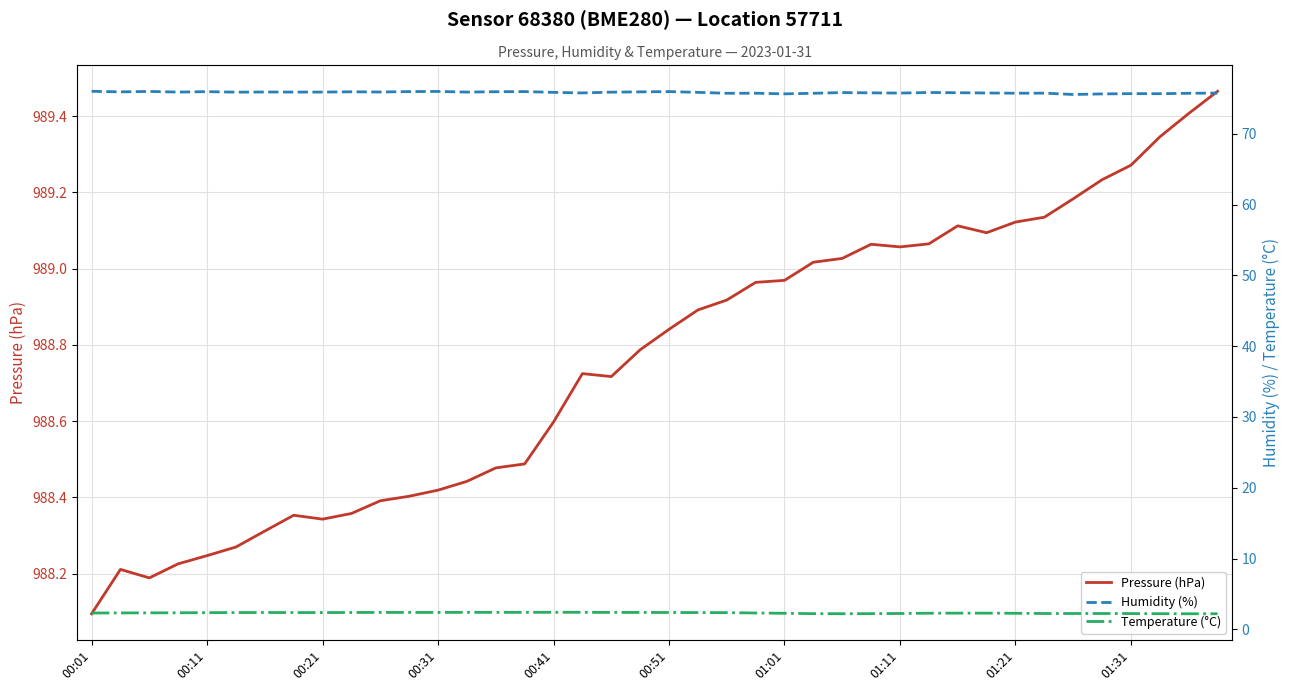

Is it true that Pressure (hPa) equals 1394.5 at 01:11?

False